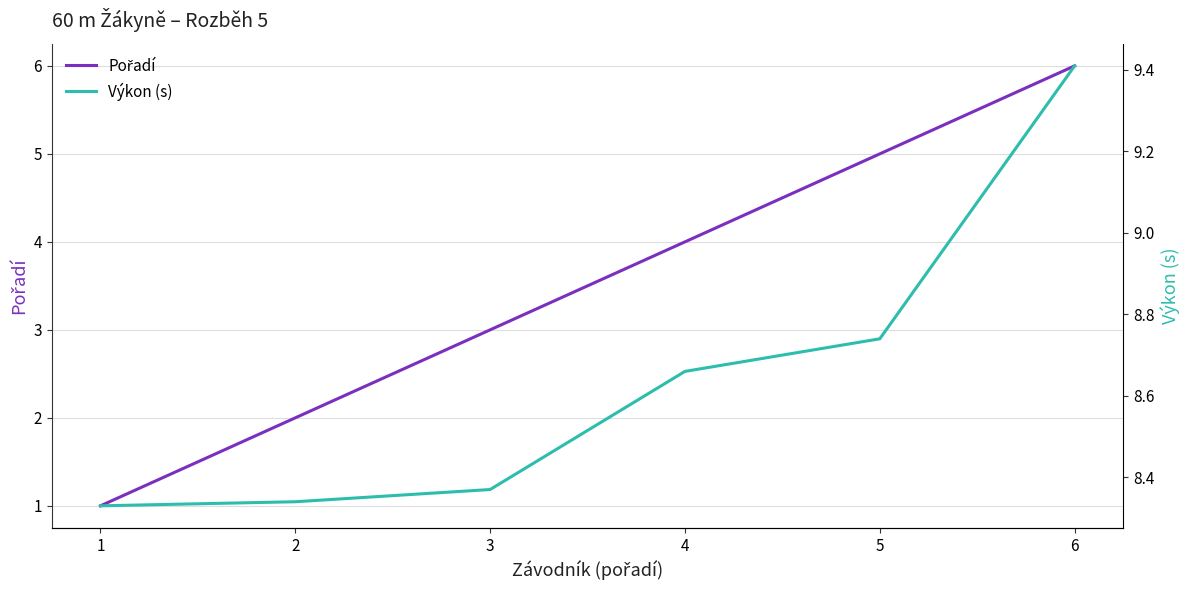

The value of Pořadí at 1 is 1.0. True or false?

True